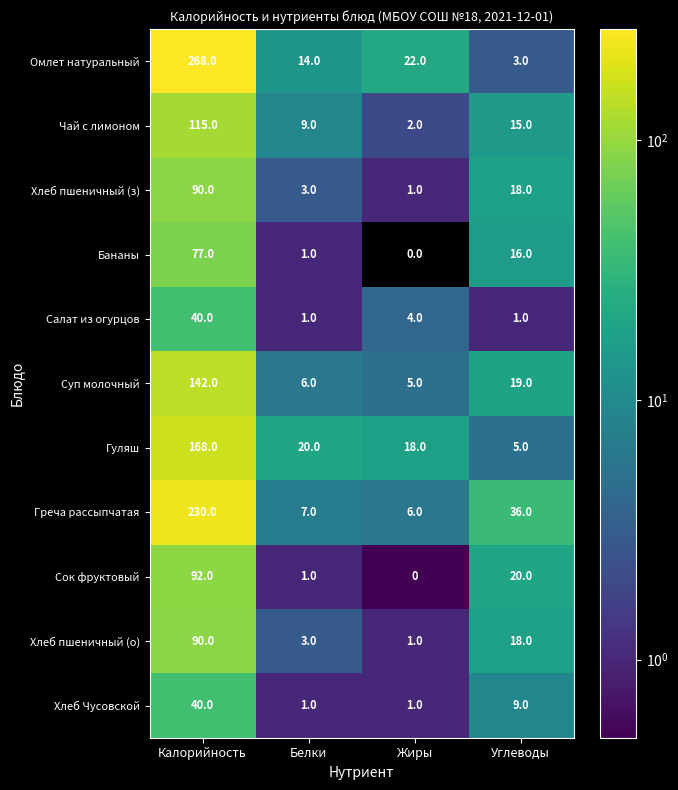

Between Калорийность and Углеводы, which series saw the biggest shift?

Омлет натуральный